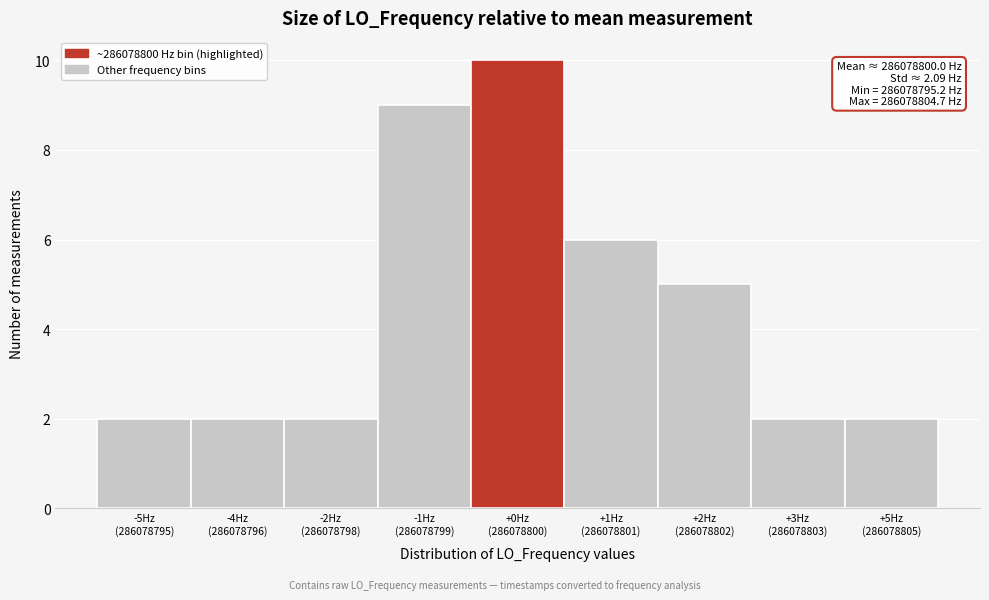

Reading left to right, what are all the values shown in this chart?

2	2	2	9	10	6	5	2	2